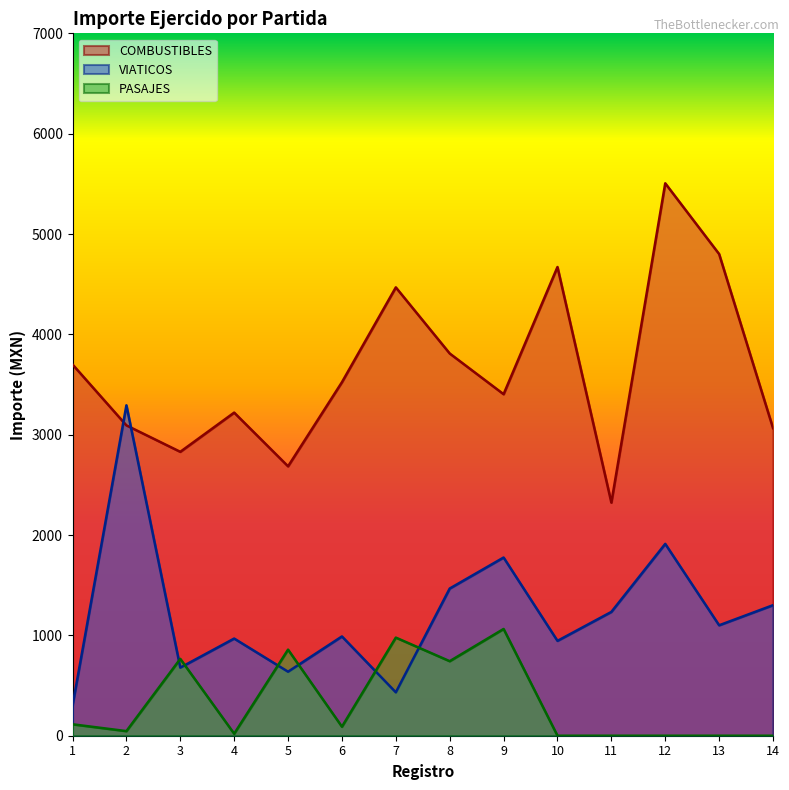

Which category has the lowest value in the VIATICOS series?

1